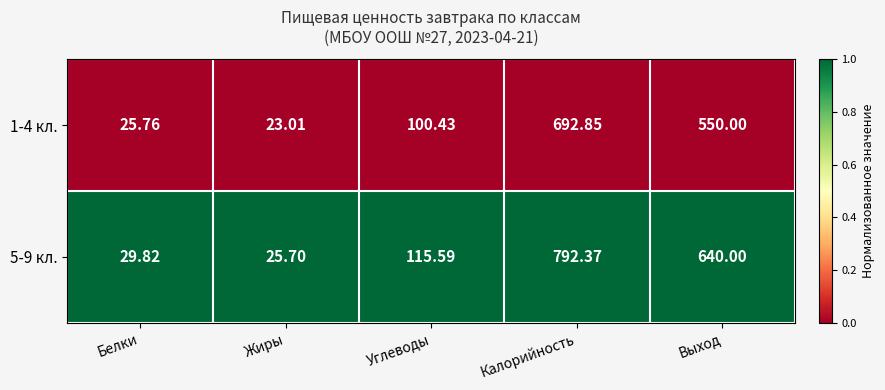

Is the value of 1-4 кл. at Жиры greater than the value of 5-9 кл. at Углеводы?

No